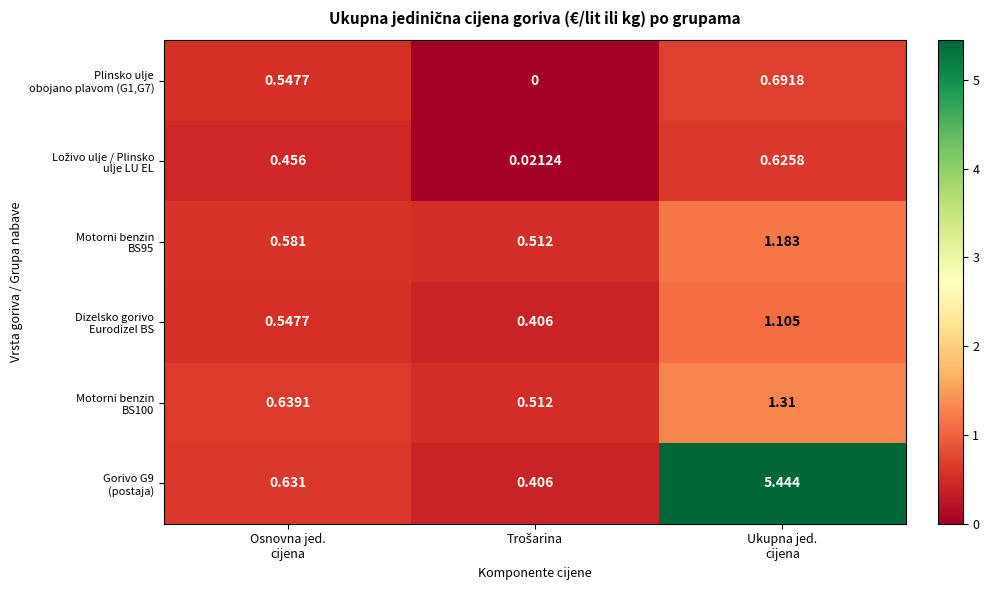

Between Trošarina and Osnovna jed.
cijena, which is larger?

Osnovna jed.
cijena